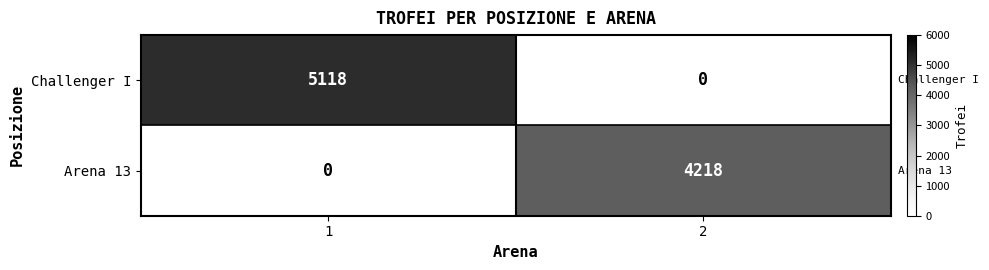

Is it true that Challenger I equals -3260 at 2?

False